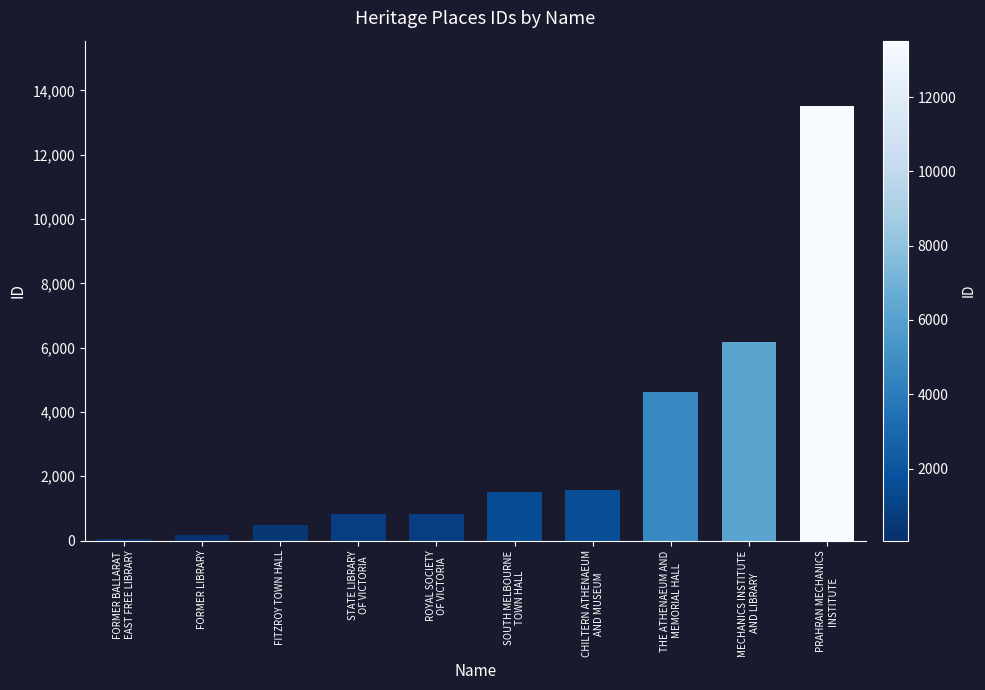

True or false: the data shows 10288 at MECHANICS INSTITUTE
AND LIBRARY.

False